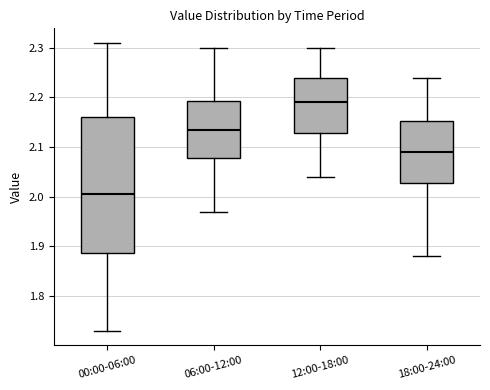

Where does the upper whisker of the box for 12:00-18:00 end on the y-axis? The values are not printed on the chart, so give them approximately, as read against the axis.

2.30